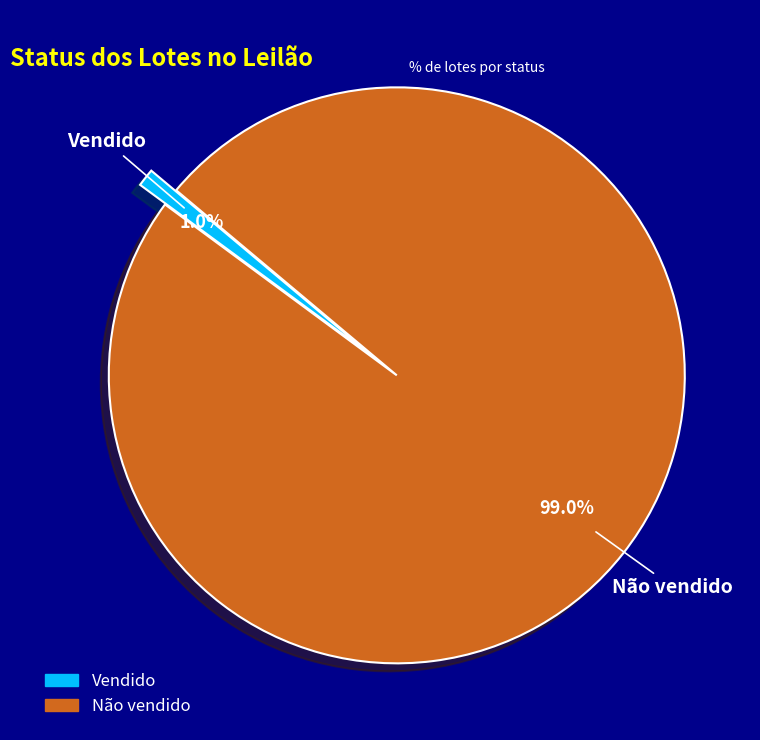

Between Não vendido and Vendido, which is larger?

Não vendido